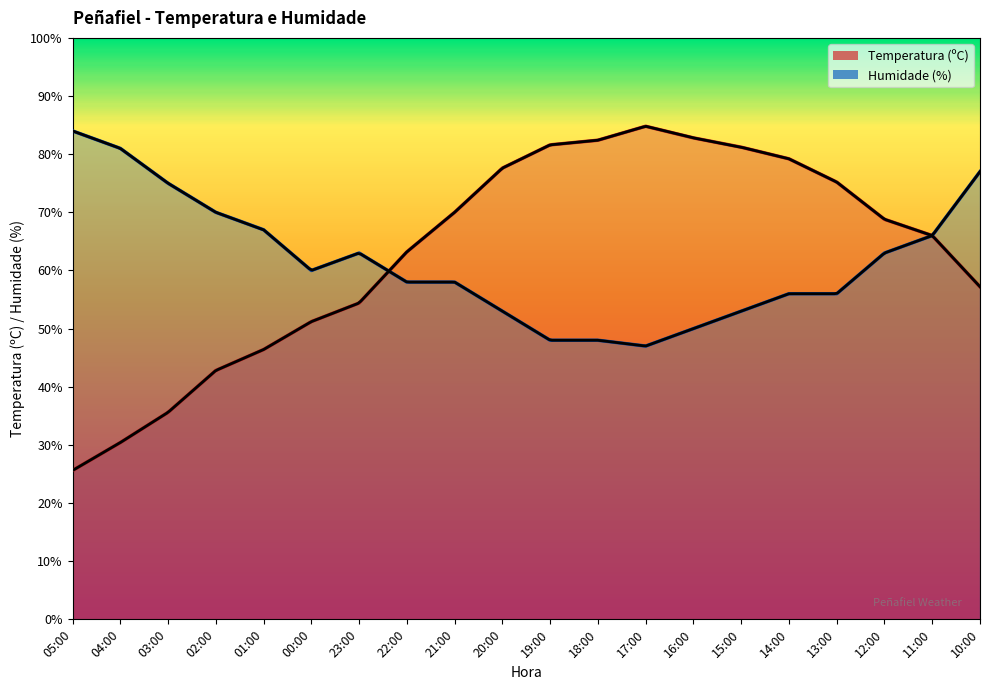

Reading right to left, what are all the values shown in this chart?

Temperatura (ºC): 10:00=57.2	11:00=66.0	12:00=68.8	13:00=75.2	14:00=79.2	15:00=81.2	16:00=82.8	17:00=84.8	18:00=82.4	19:00=81.6	20:00=77.6	21:00=70.0	22:00=63.2	23:00=54.4	00:00=51.2	01:00=46.4	02:00=42.8	03:00=35.6	04:00=30.4	05:00=25.6
Humidade (%): 10:00=77.0	11:00=66.0	12:00=63.0	13:00=56.0	14:00=56.0	15:00=53.0	16:00=50.0	17:00=47.0	18:00=48.0	19:00=48.0	20:00=53.0	21:00=58.0	22:00=58.0	23:00=63.0	00:00=60.0	01:00=67.0	02:00=70.0	03:00=75.0	04:00=81.0	05:00=84.0